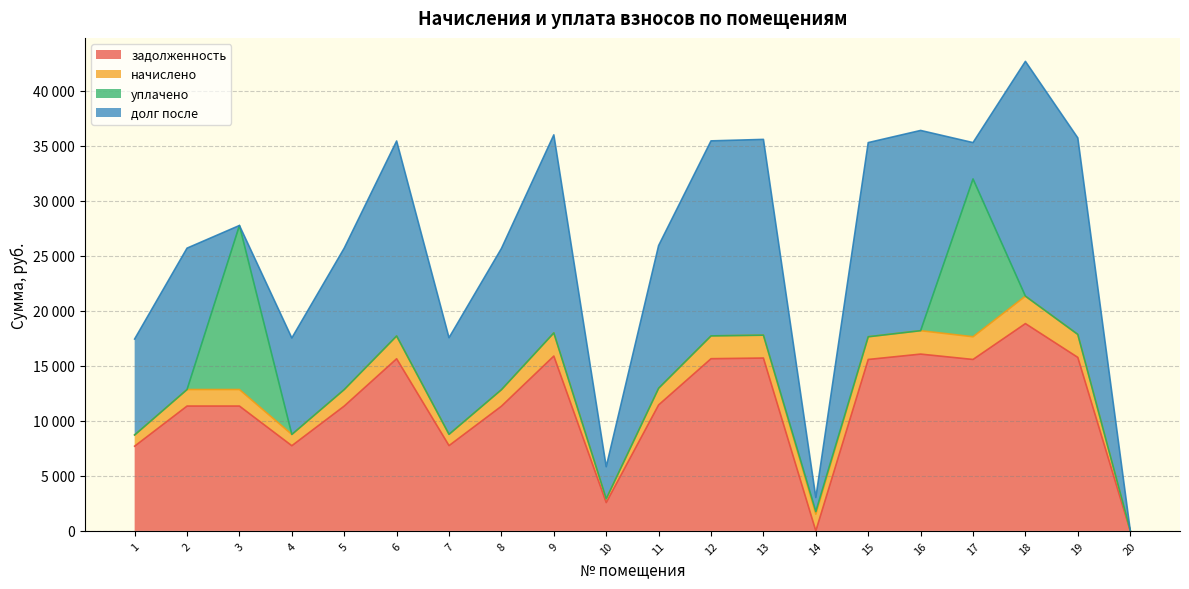

At which label does долг после reach its minimum?

3